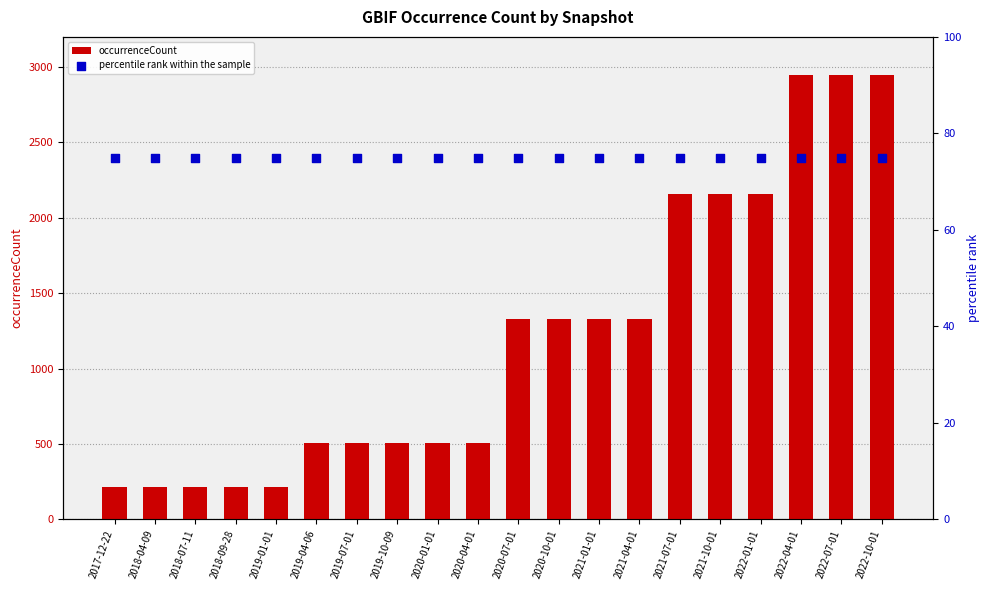

Is the value of occurrenceCount at 2020-07-01 greater than the value of percentile rank within the sample at 2022-01-01?

Yes